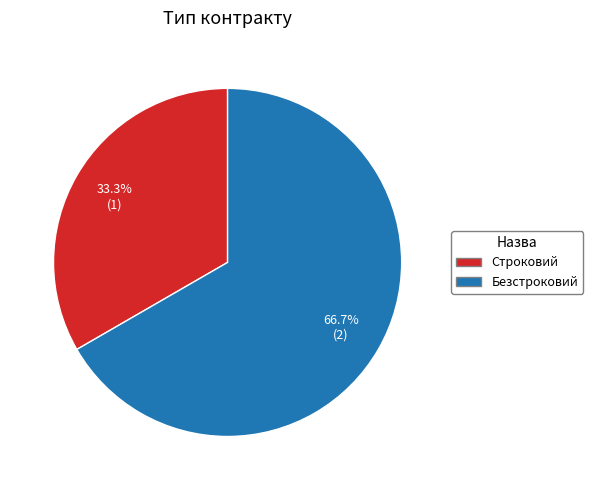

Which has a higher value, Безстроковий or Строковий?

Безстроковий